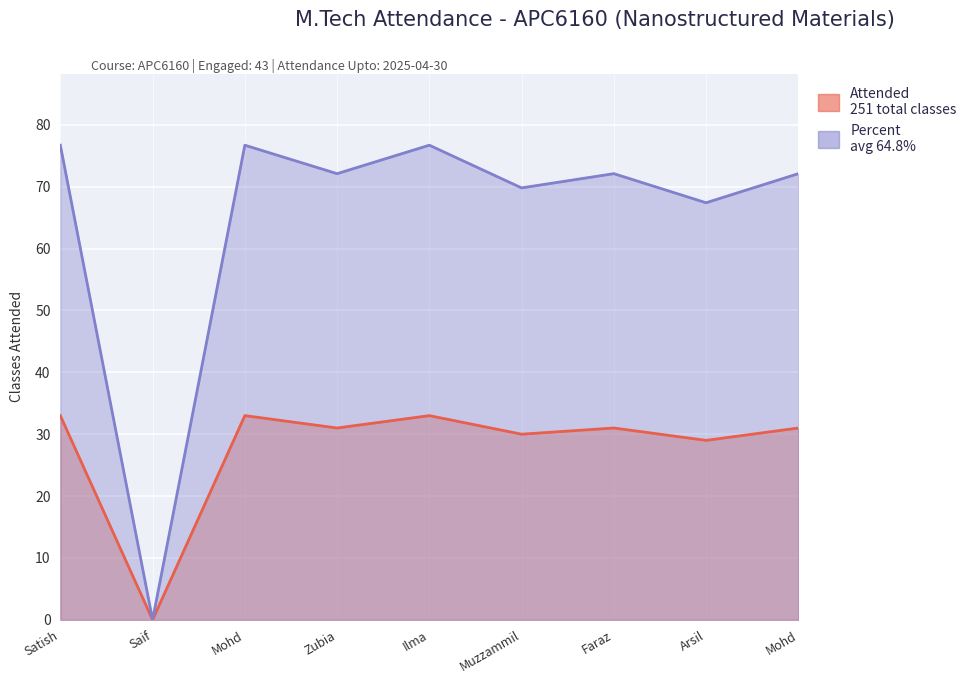

At which category does Attended reach its first local valley?

Saif